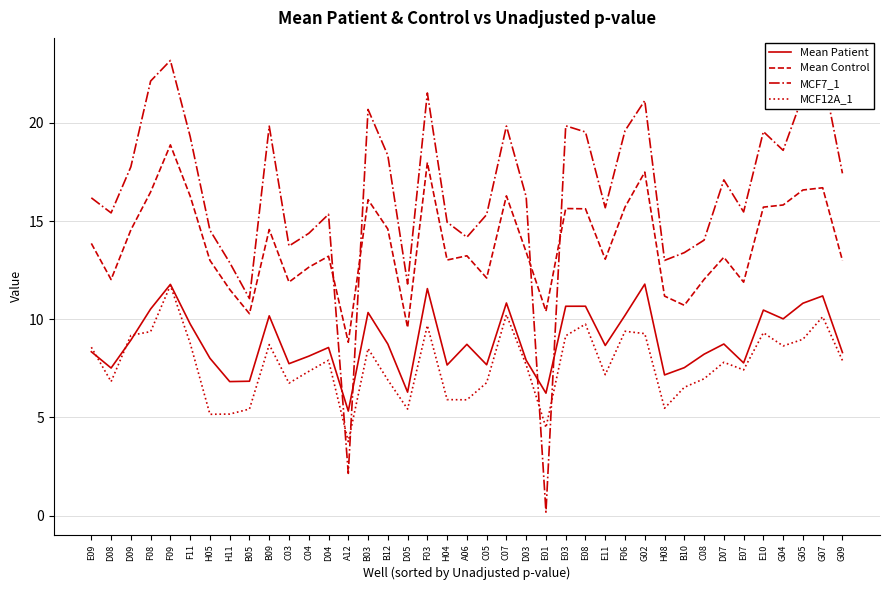

What position from the left is E08?

26